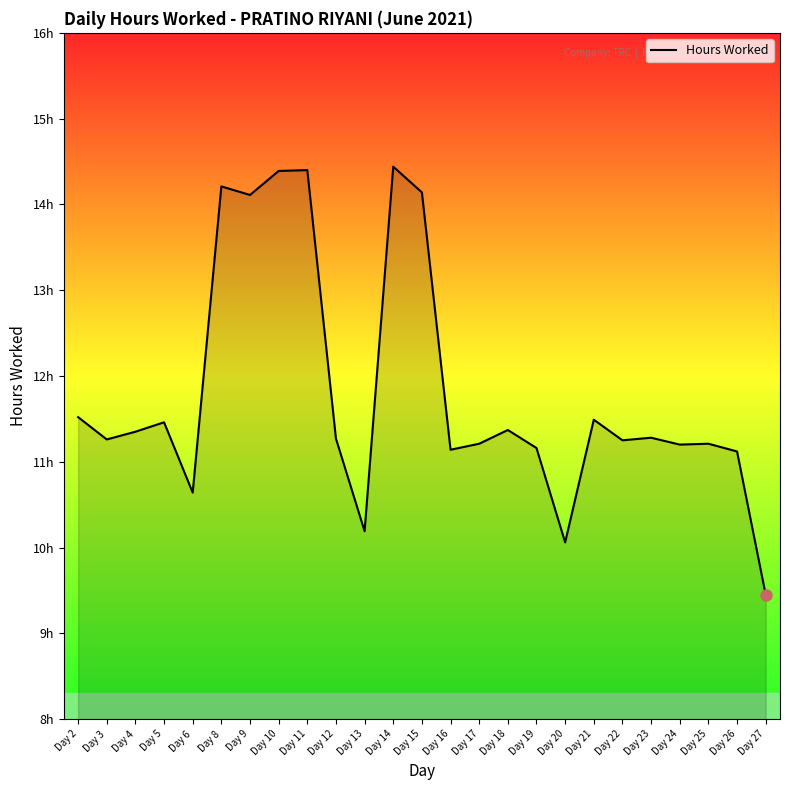

What is the change in value from Day 6 to Day 27?

-1.2